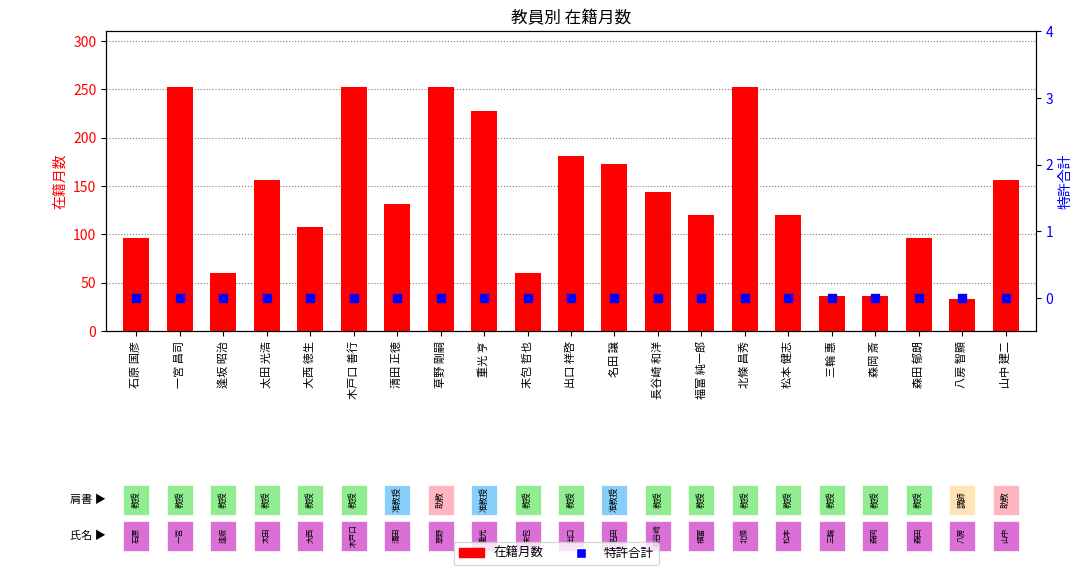

At how many categories does at least one series exceed 76?

16